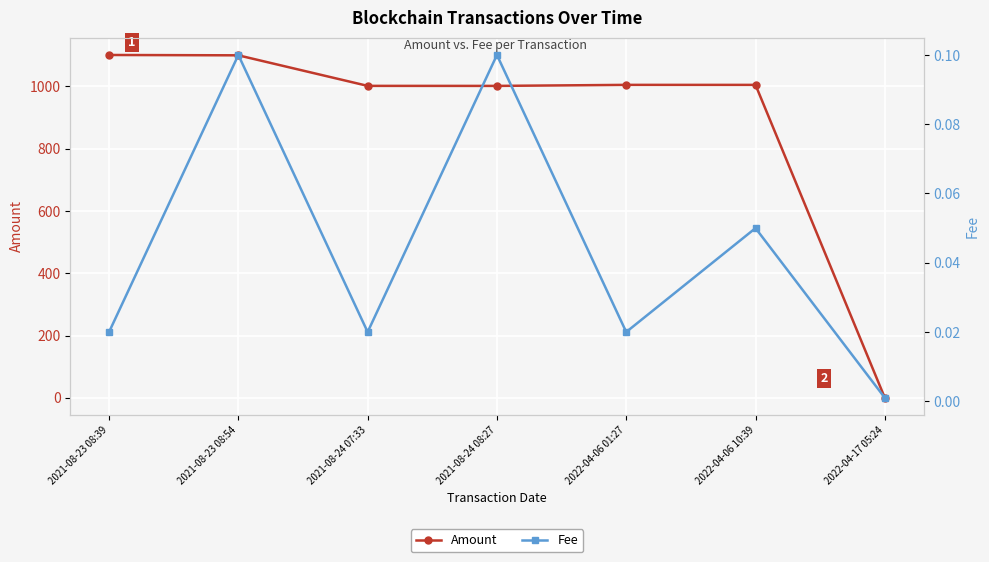

The Fee series shows 0.0 at 2022-04-17 05:24. True or false?

True